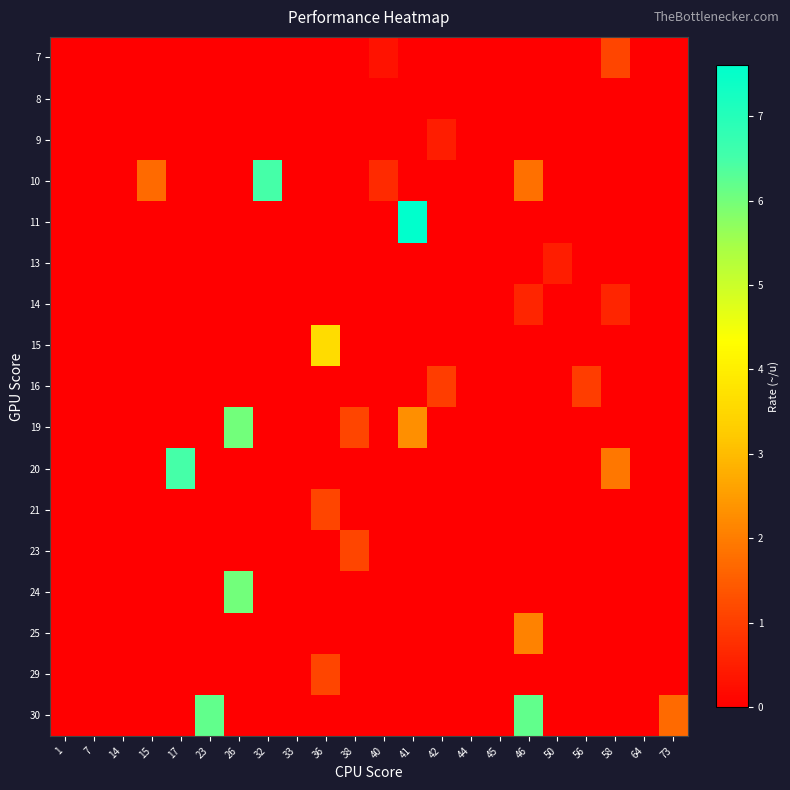

Which category has the lowest value across all series?

1